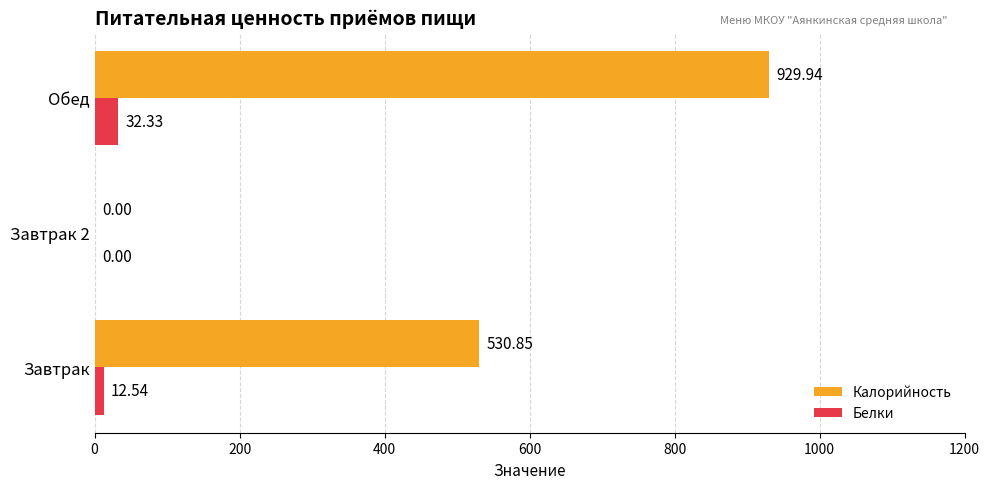

What is the greatest value displayed?

929.9